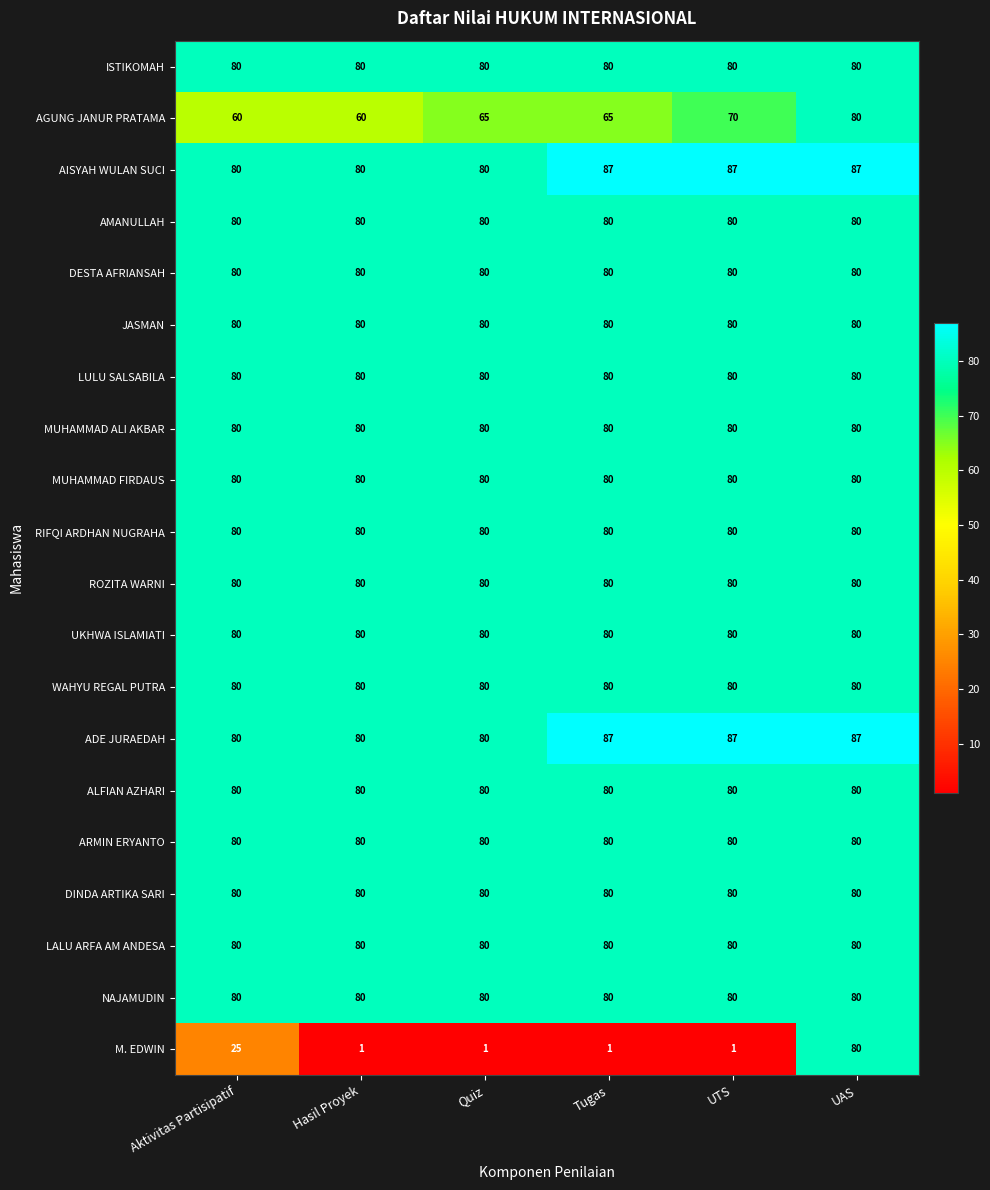

How many categories are shown in the chart?

6